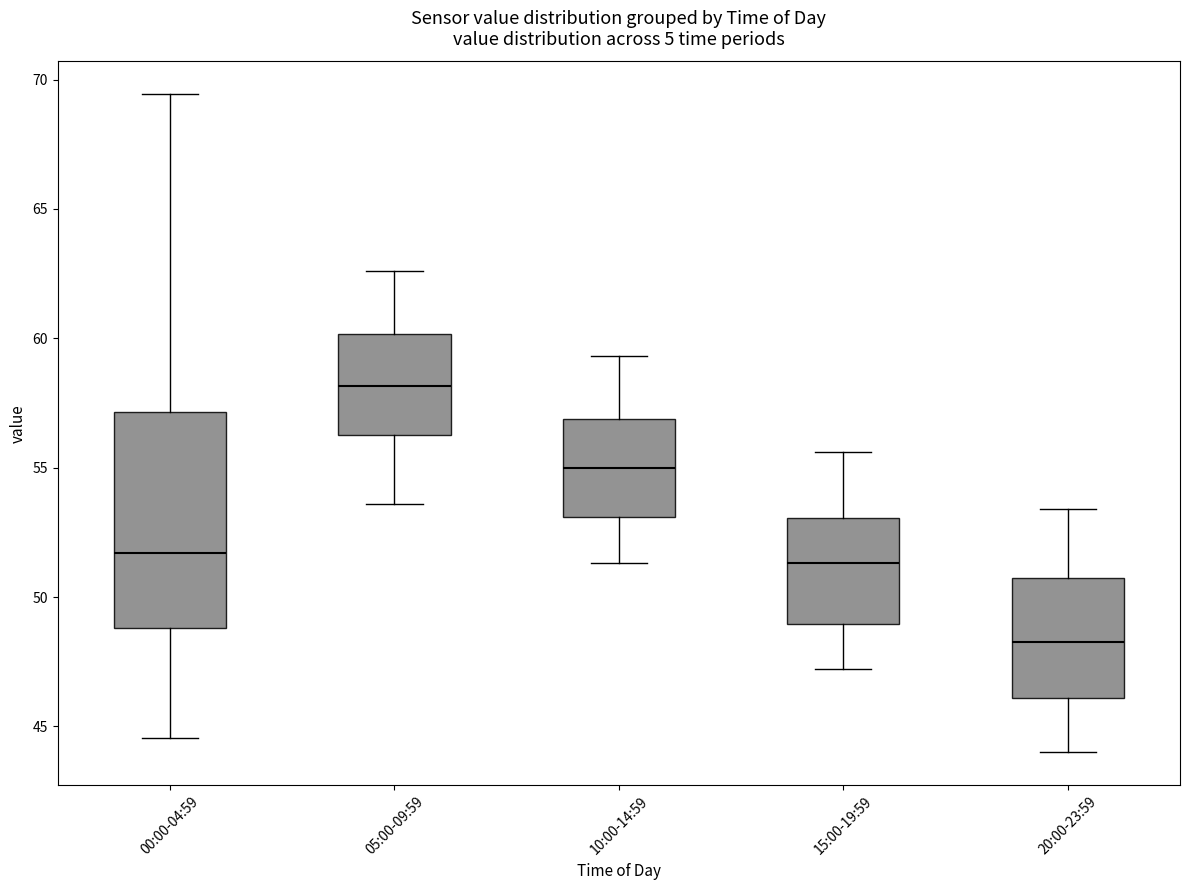

Reading left to right, read every box against the y-axis: the position of its median line, the range the box covers, and the ends of its whiskers. The values are not printed on the chart, so give them approximately, as read against the axis.

00:00-04:59: median 51.5, box 49.0 to 57.0, whiskers 44.5 to 69.5
05:00-09:59: median 58.0, box 56.5 to 60.0, whiskers 53.5 to 62.5
10:00-14:59: median 55.0, box 53.0 to 57.0, whiskers 51.5 to 59.5
15:00-19:59: median 51.5, box 49.0 to 53.0, whiskers 47.0 to 55.5
20:00-23:59: median 48.5, box 46.0 to 51.0, whiskers 44.0 to 53.5